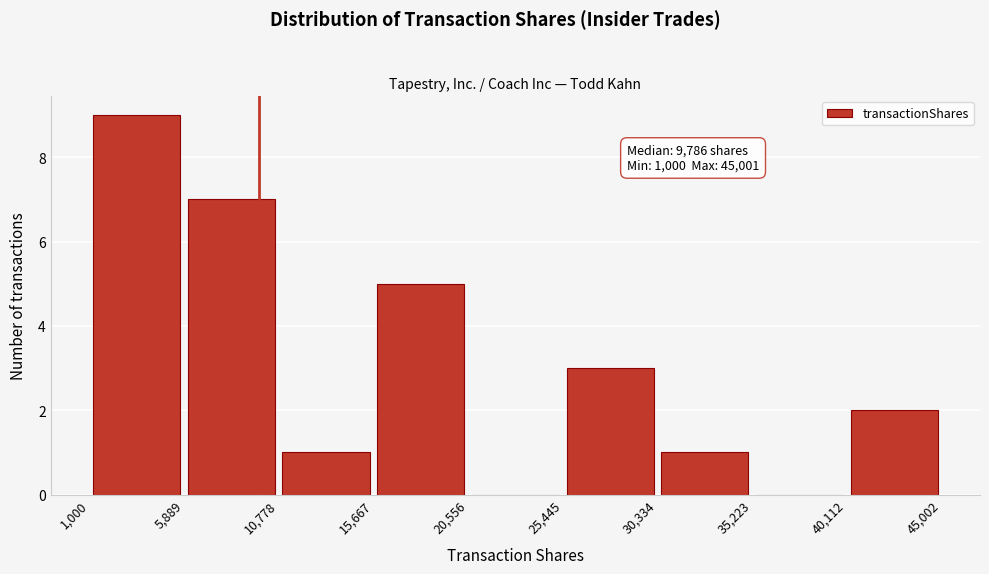

Over which range of the x-axis is the bar tallest?

1,000 to 5,889